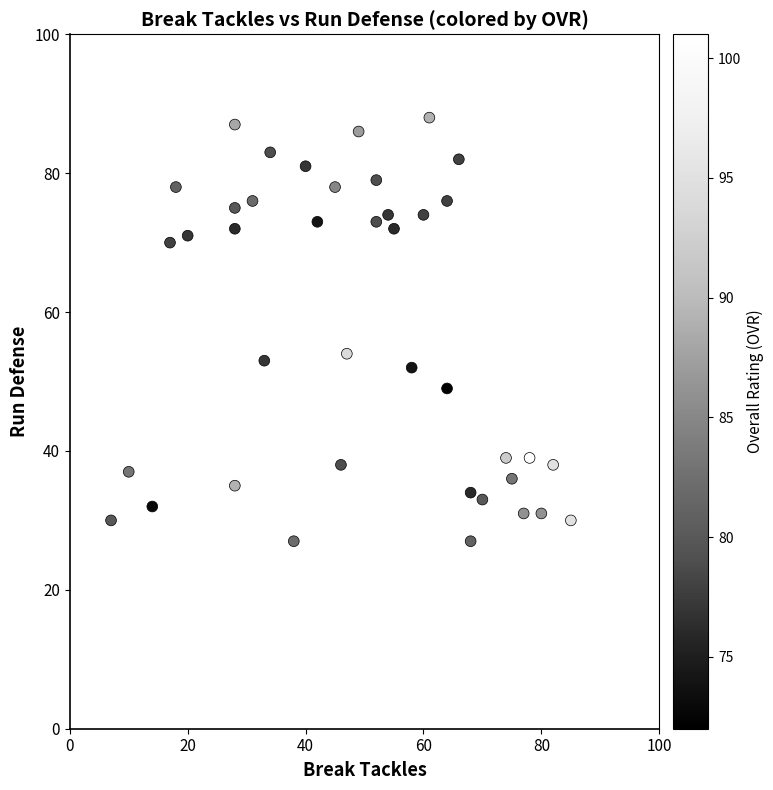

What Y value in the scatter plot is closest to 57?

54